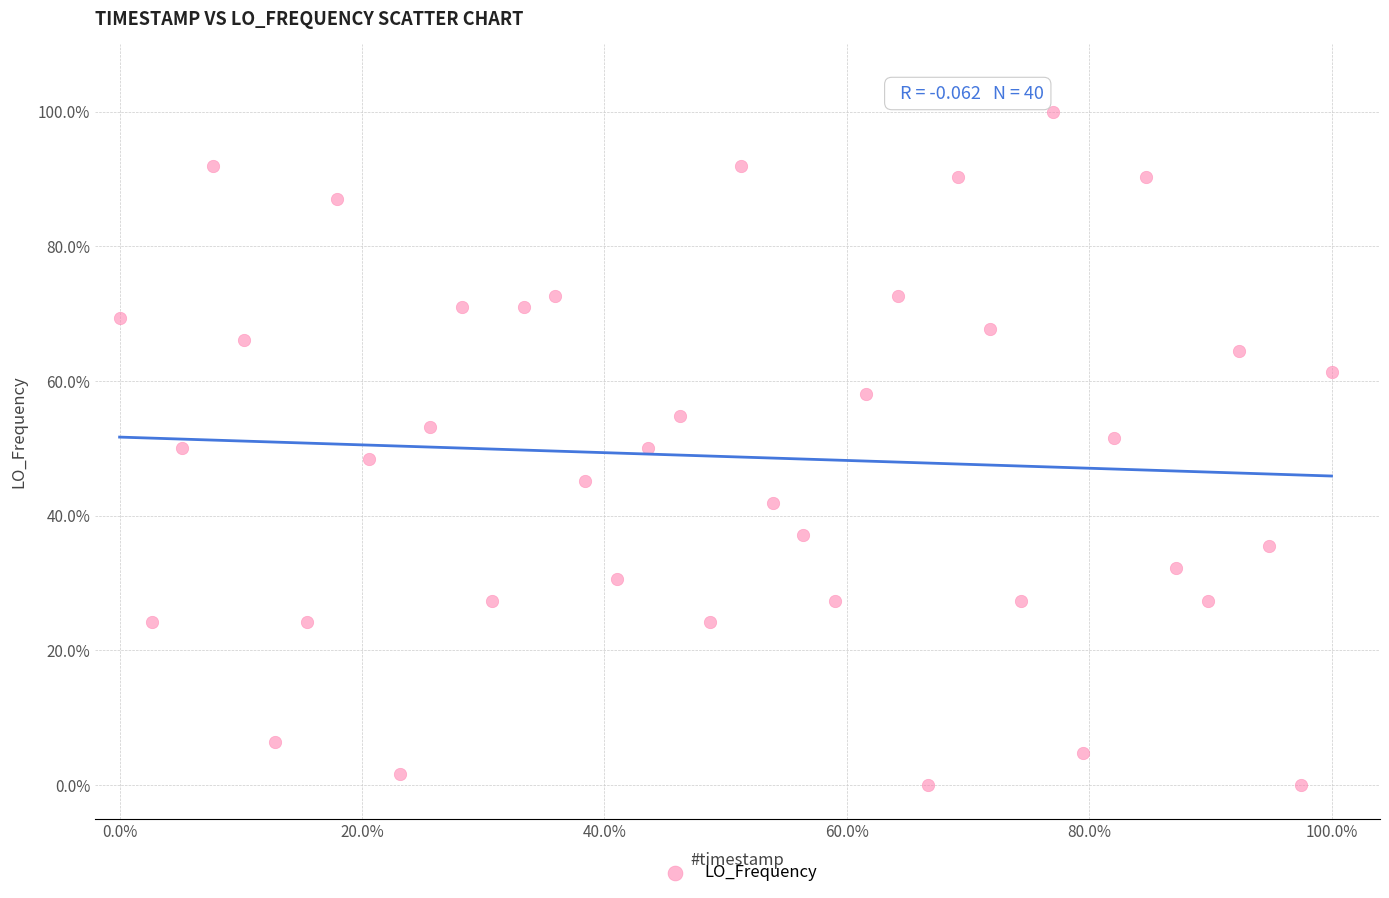

What is the range of X values (max minus min)?

100.0